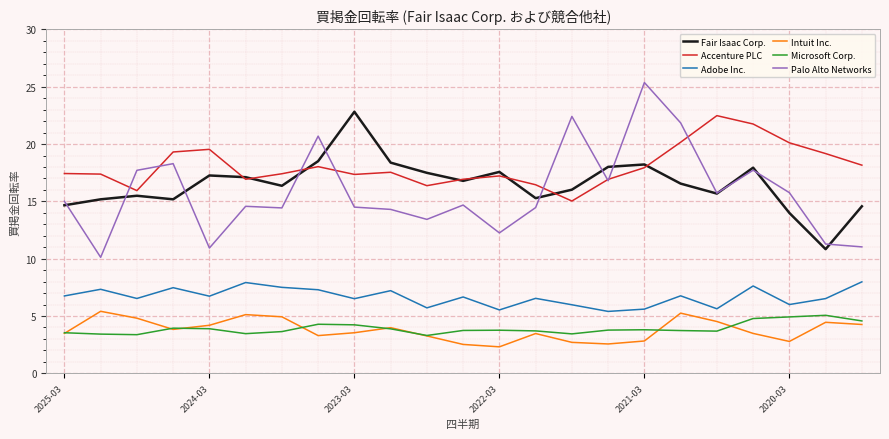

Which series has the largest total across all categories?

Accenture PLC